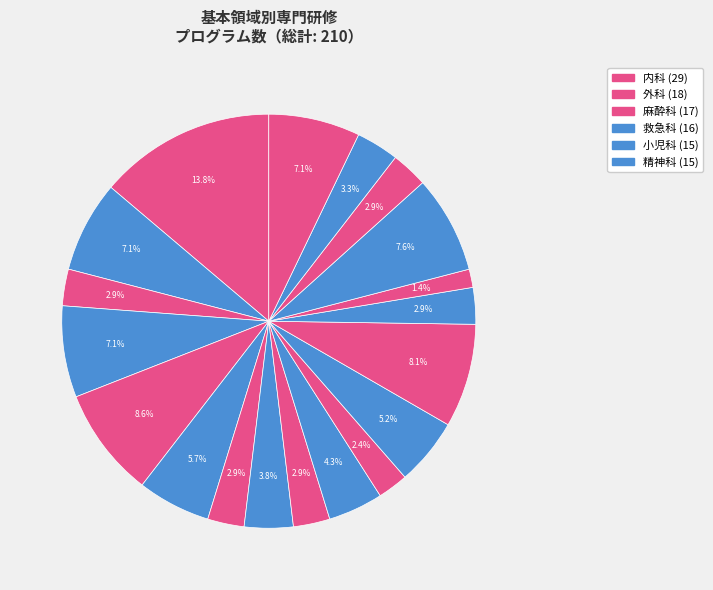

Which slice is the largest?

内科